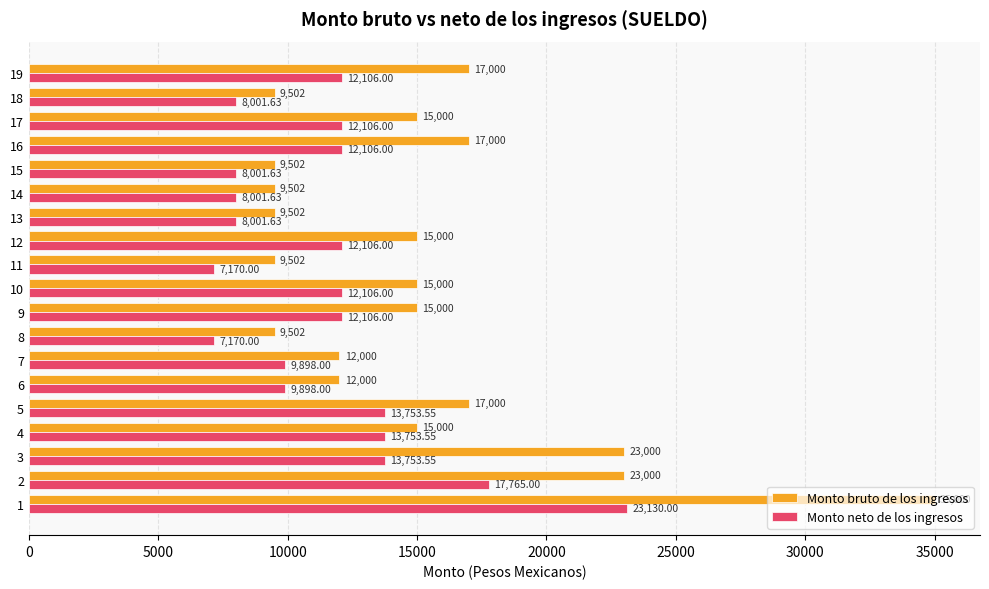

Rank the series by their average value, from lowest to highest.

Monto neto de los ingresos, Monto bruto de los ingresos